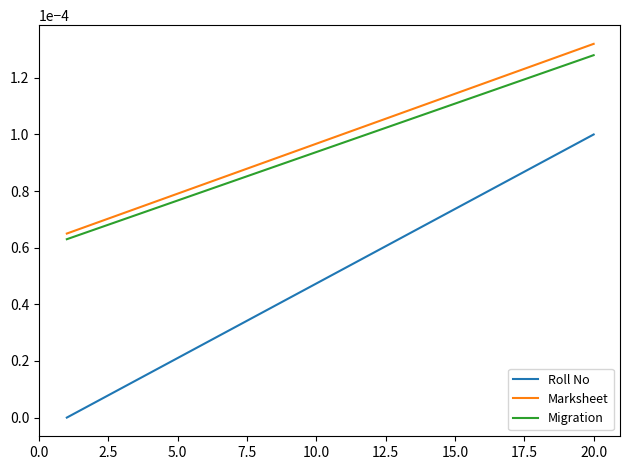

Does the chart display data point markers on the line(s)?

No